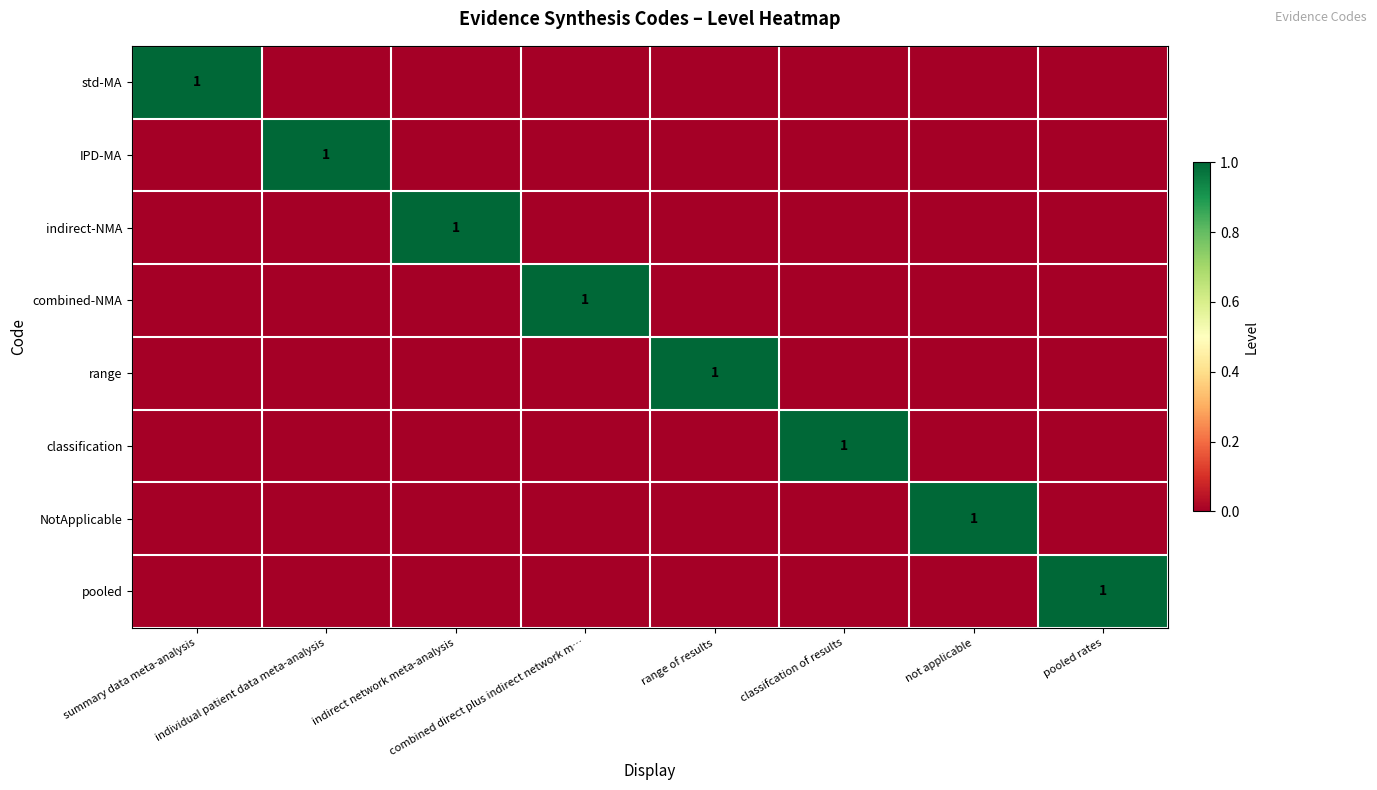

True or false: combined-NMA has a value of 0 at indirect network meta-analysis.

True